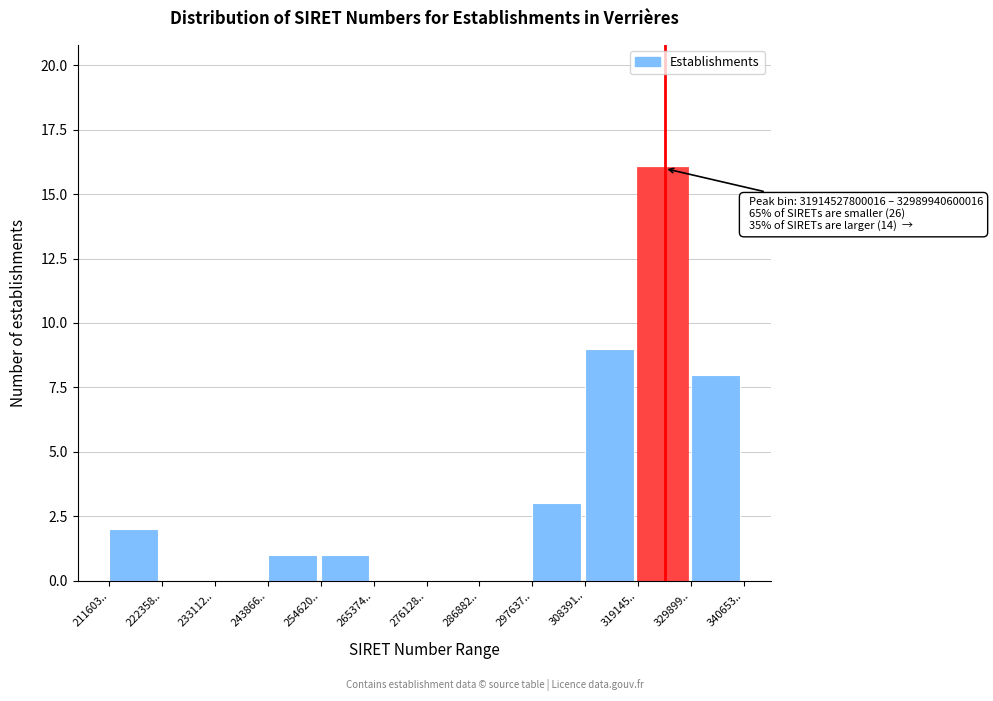

Reading left to right, extract all data points from this chart.

211603..=2	222358..=0	233112..=0	243866..=1	254620..=1	265374..=0	276128..=0	286882..=0	297637..=3	308391..=9	319145..=16	329899..=8